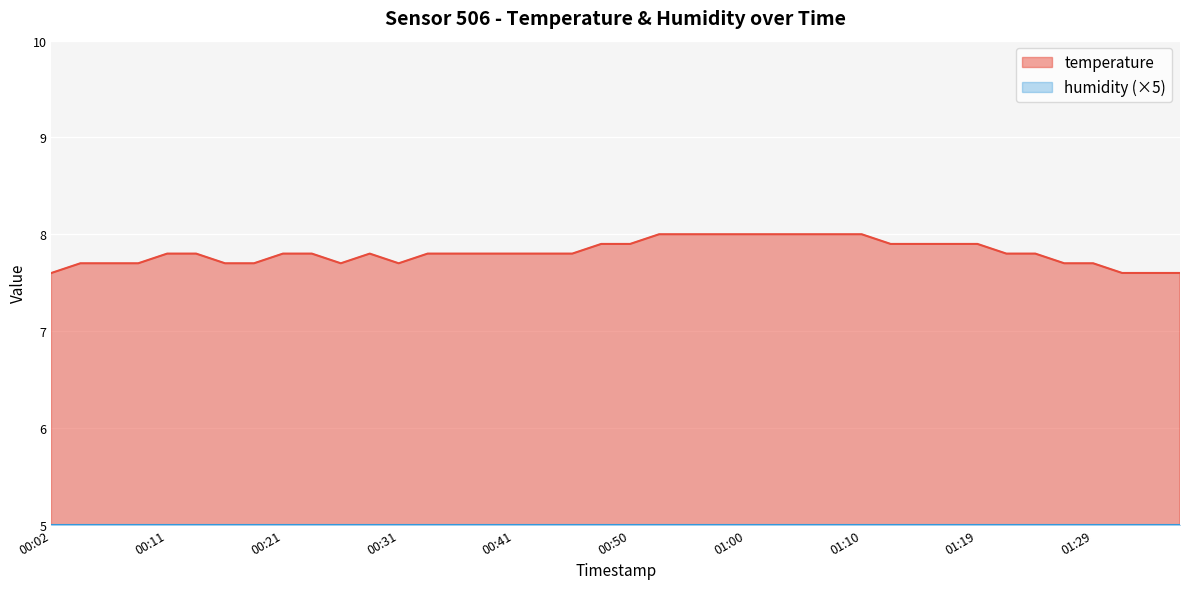

How many data points does each series have?

40